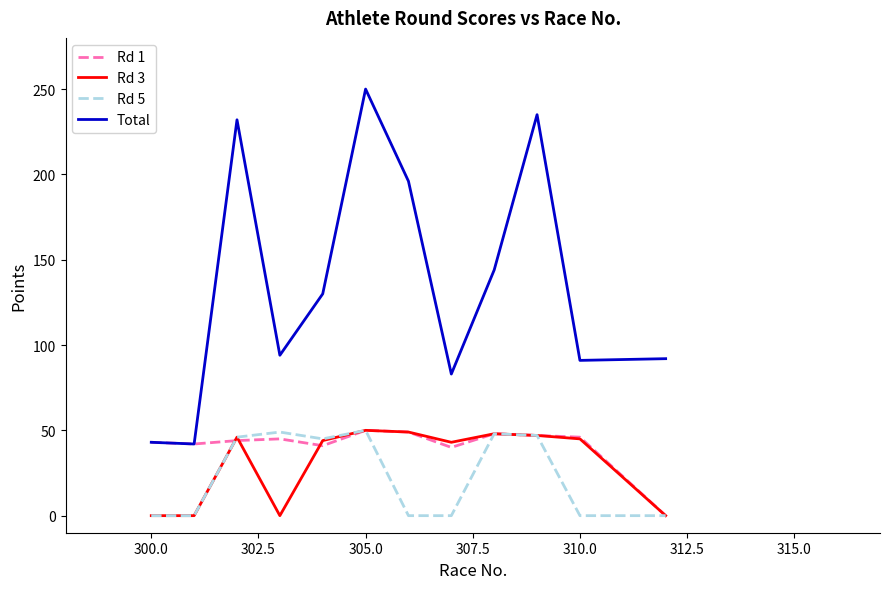

Count the number of data series in this chart.

4